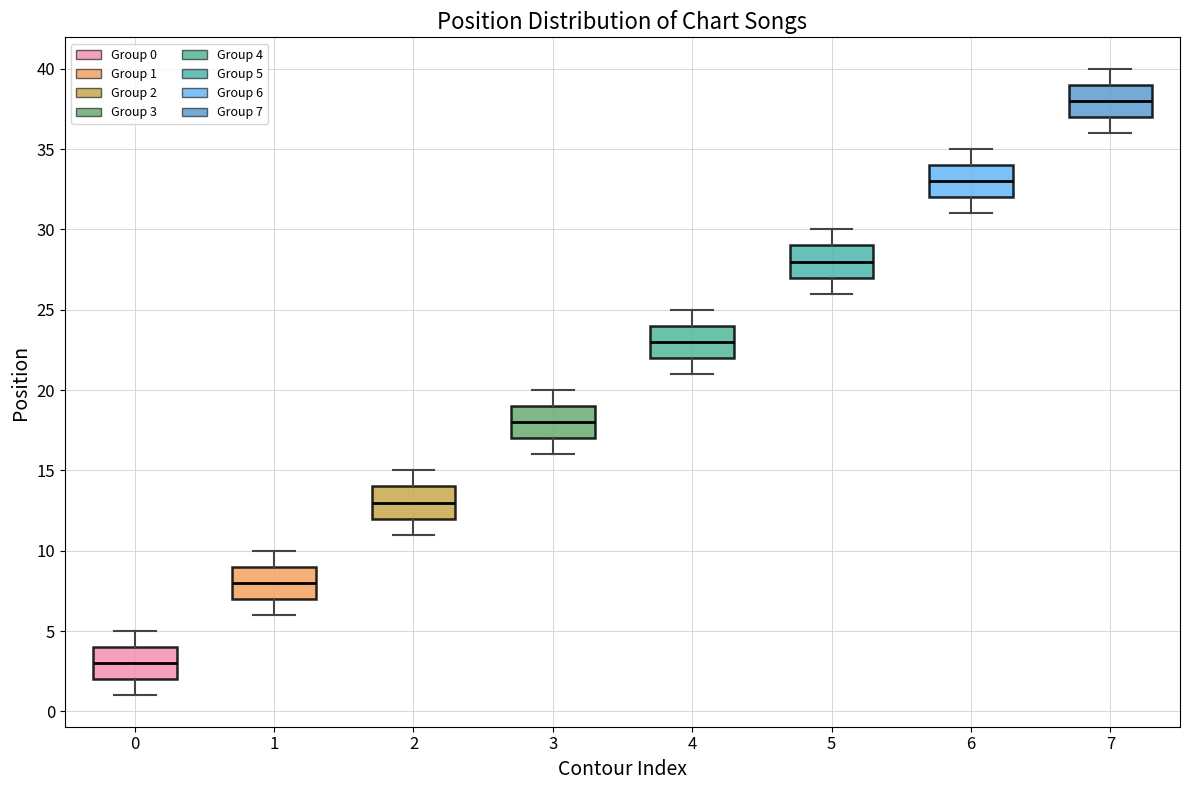

Reading left to right, read every box against the y-axis: the position of its median line, the range the box covers, and the ends of its whiskers. The values are not printed on the chart, so give them approximately, as read against the axis.

0: median 3, box 2 to 4, whiskers 1 to 5
1: median 8, box 7 to 9, whiskers 6 to 10
2: median 13, box 12 to 14, whiskers 11 to 15
3: median 18, box 17 to 19, whiskers 16 to 20
4: median 23, box 22 to 24, whiskers 21 to 25
5: median 28, box 27 to 29, whiskers 26 to 30
6: median 33, box 32 to 34, whiskers 31 to 35
7: median 38, box 37 to 39, whiskers 36 to 40